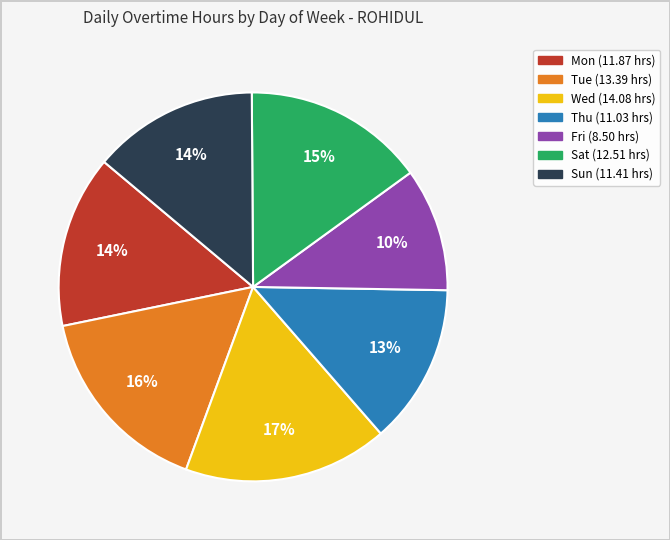

Which category has the smallest portion of the pie?

Fri